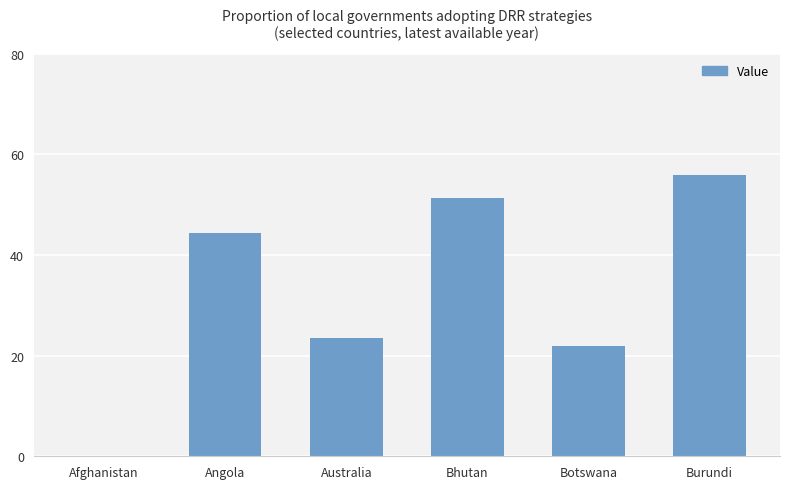

Reading left to right, list all the values displayed in this chart.

Afghanistan=0.0	Angola=44.4	Australia=23.5	Bhutan=51.3	Botswana=21.9	Burundi=55.8